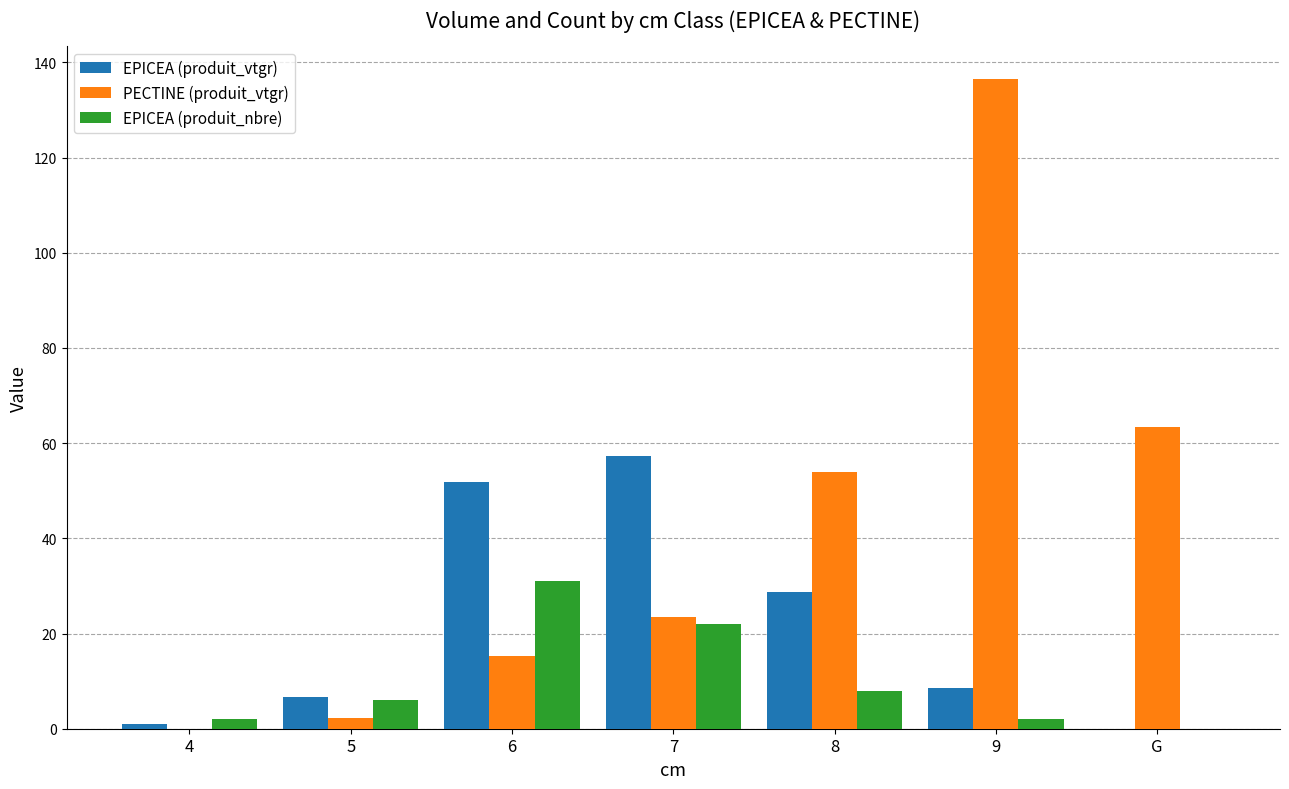

How many categories are shown in the chart?

7